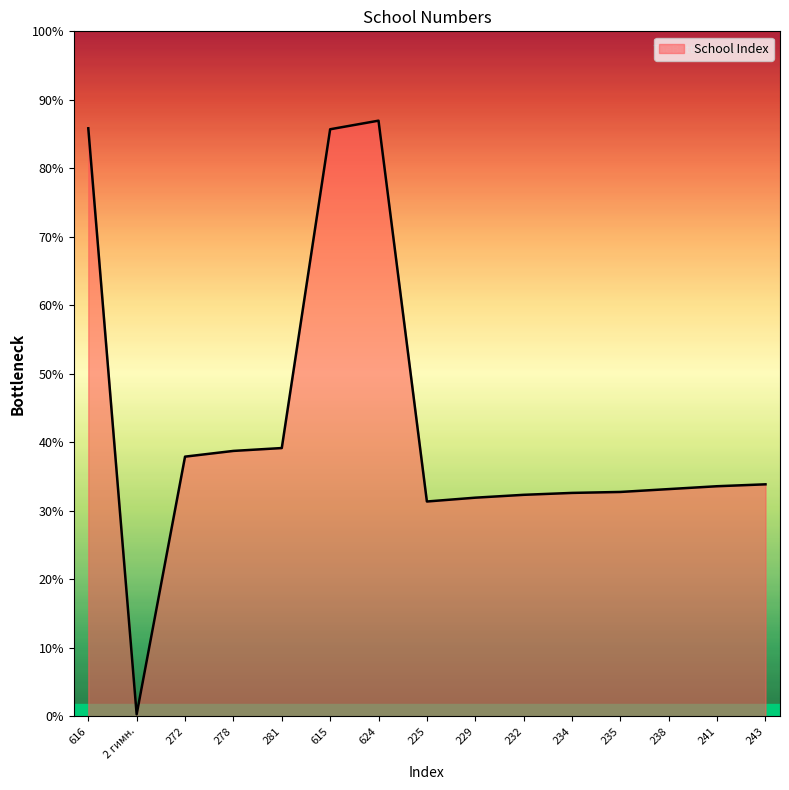

The chart shows a value of 401 at 225. True or false?

False